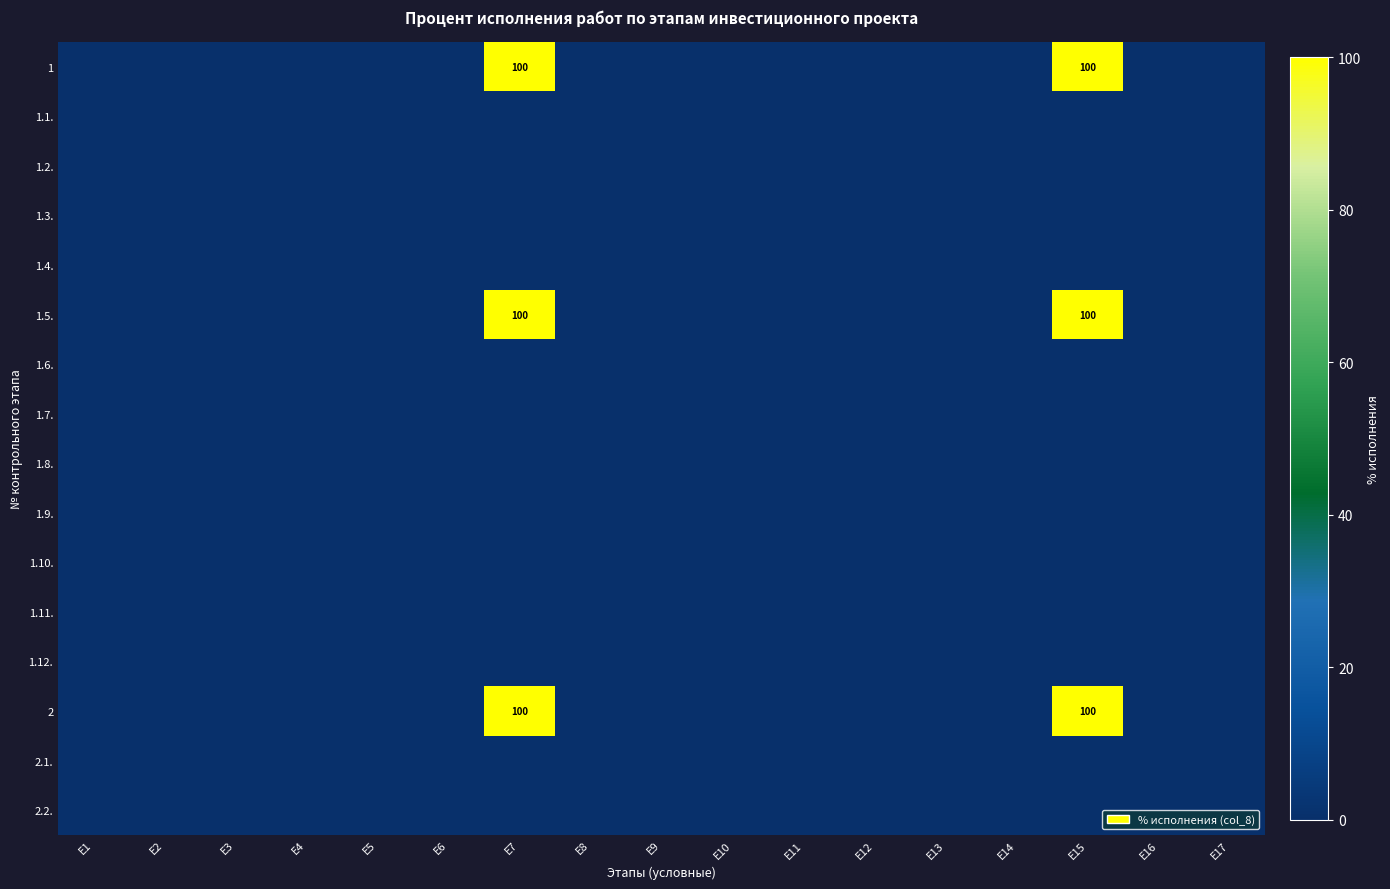

The value of 2.2. at E7 is 0. True or false?

True